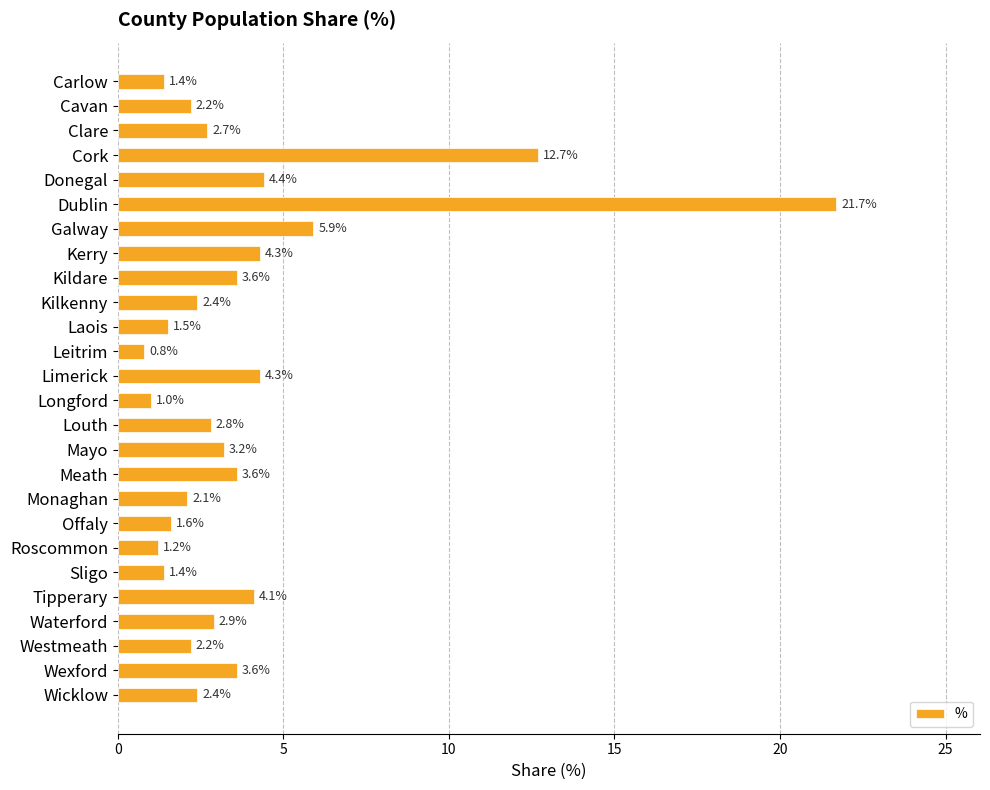

What is the approximate value at Sligo?

1.4